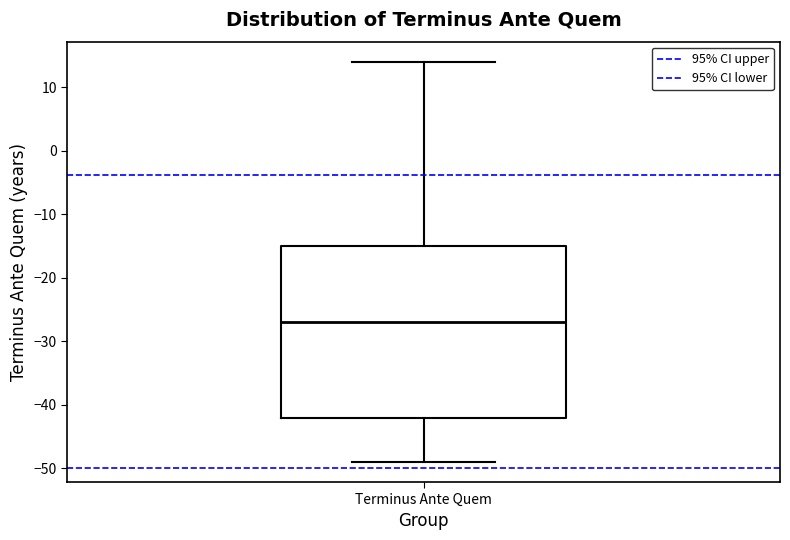

Where is the lower edge of the box for Terminus Ante Quem on the y-axis? The values are not printed on the chart, so give them approximately, as read against the axis.

-42